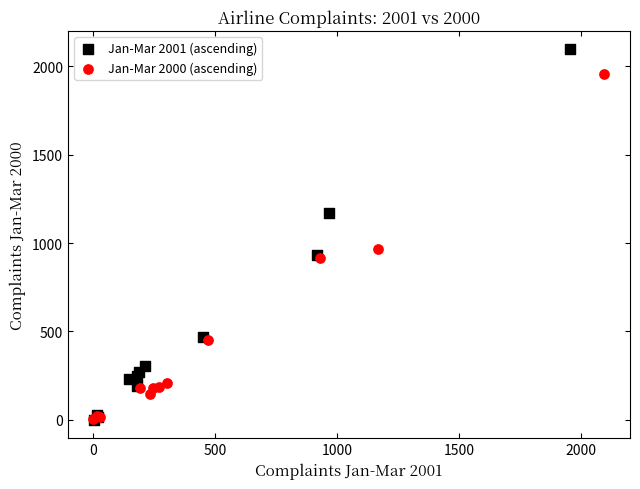

Which series reaches the maximum Y coordinate?

Jan-Mar 2001 (ascending)